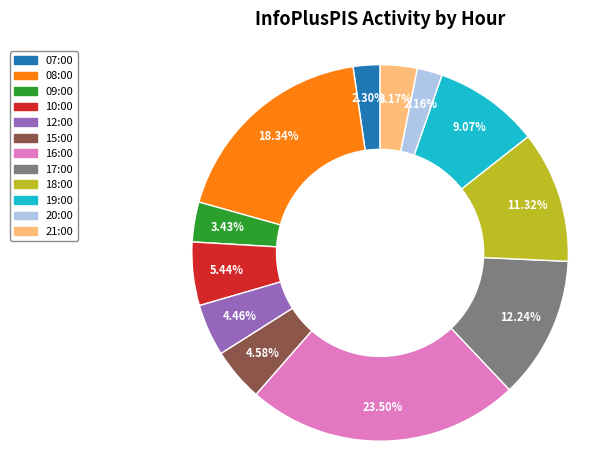

To the nearest percent, what is the difference between the largest and smallest slice percentages?

21%